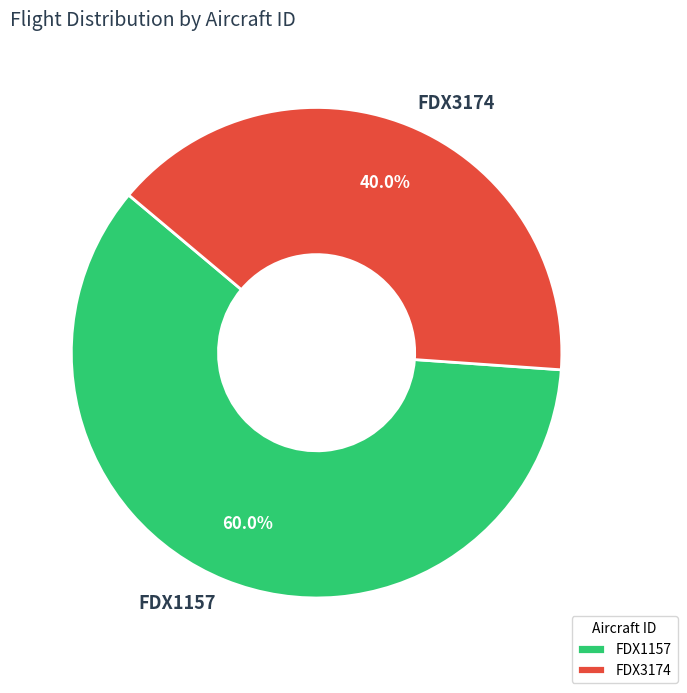

To the nearest percent, what is the combined percentage of FDX3174 and FDX1157?

100%